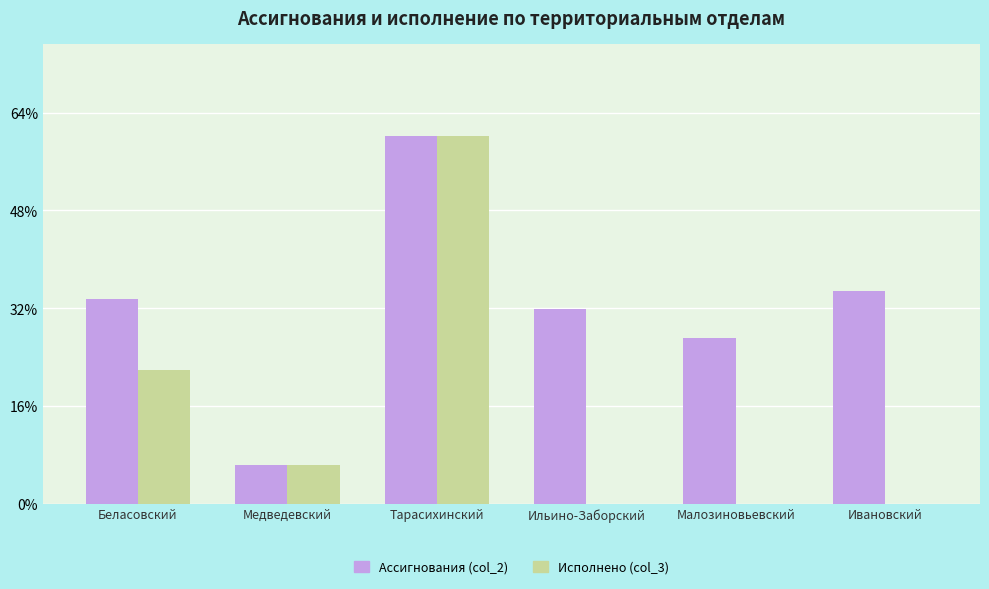

Are the bars horizontal?

No